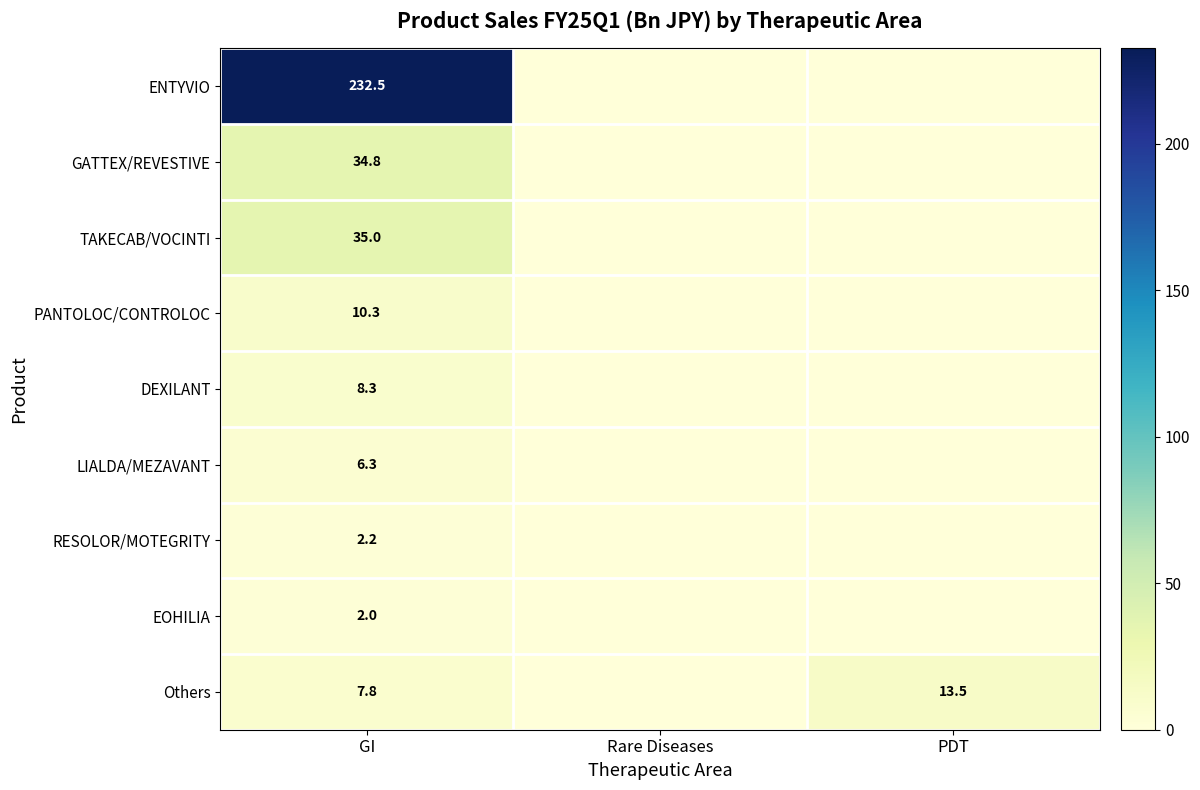

True or false: DEXILANT has a value of 11.4 at GI.

False